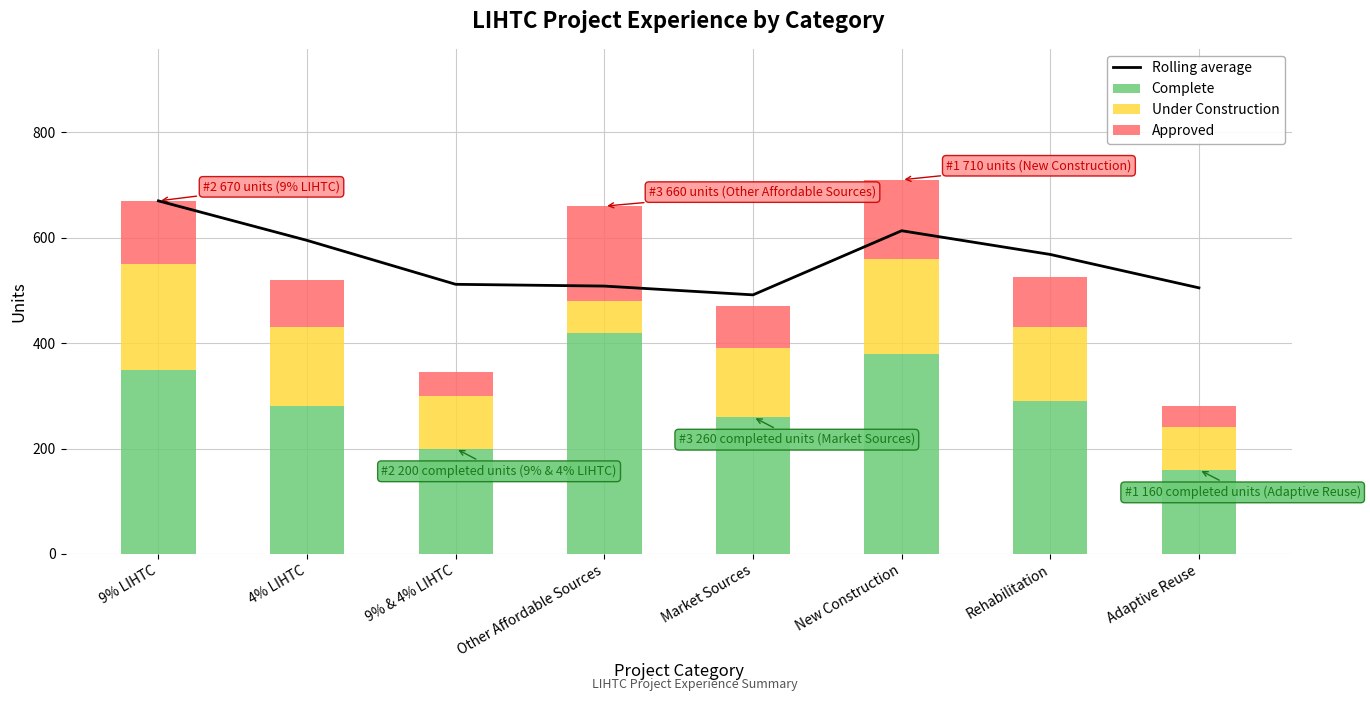

What is the minimum value for Under Construction?

60.0